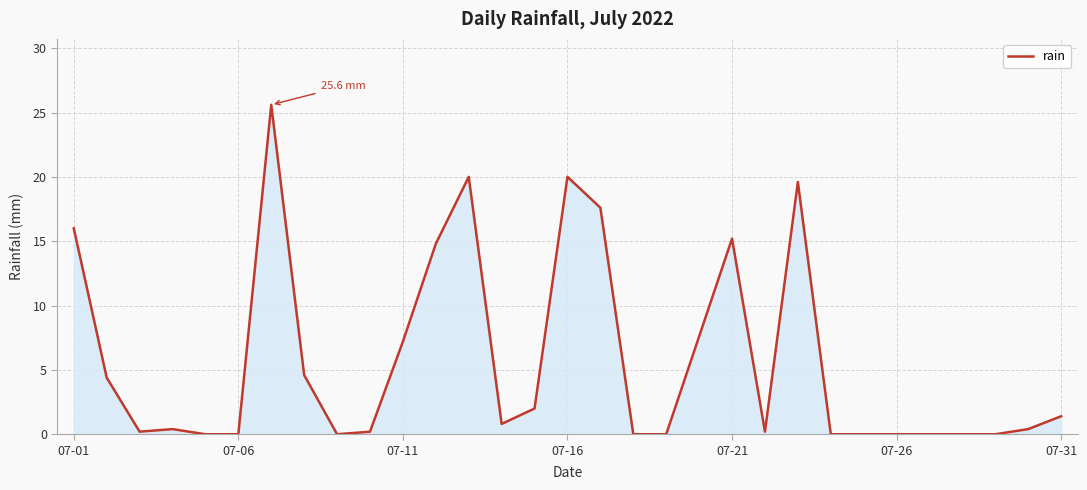

What is the average value?

5.7